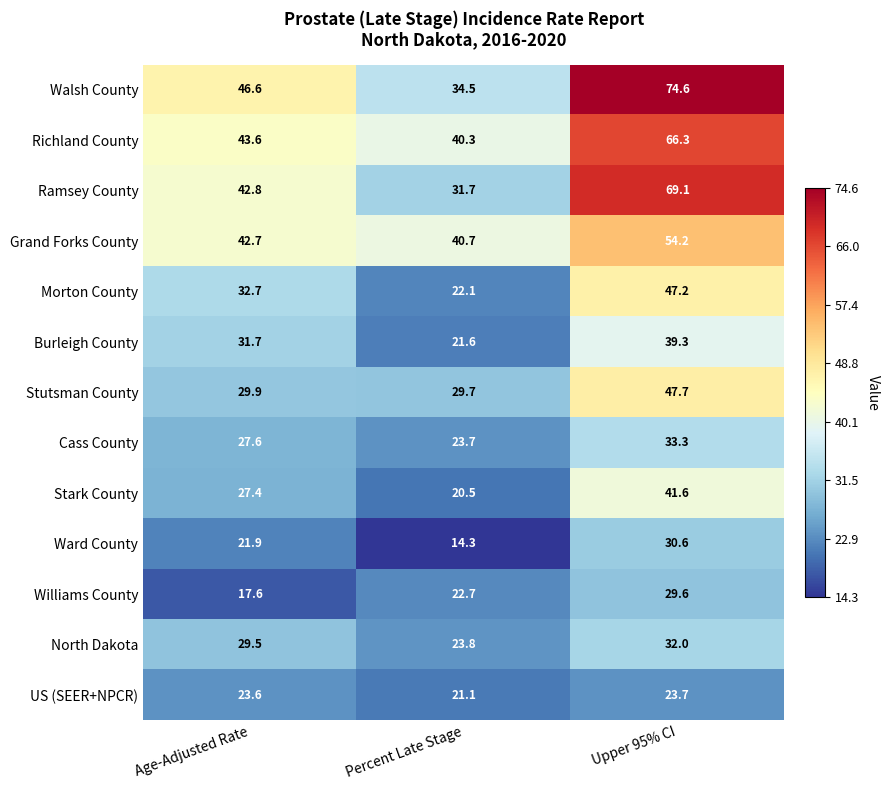

What is the sum of all Williams County values?

69.9